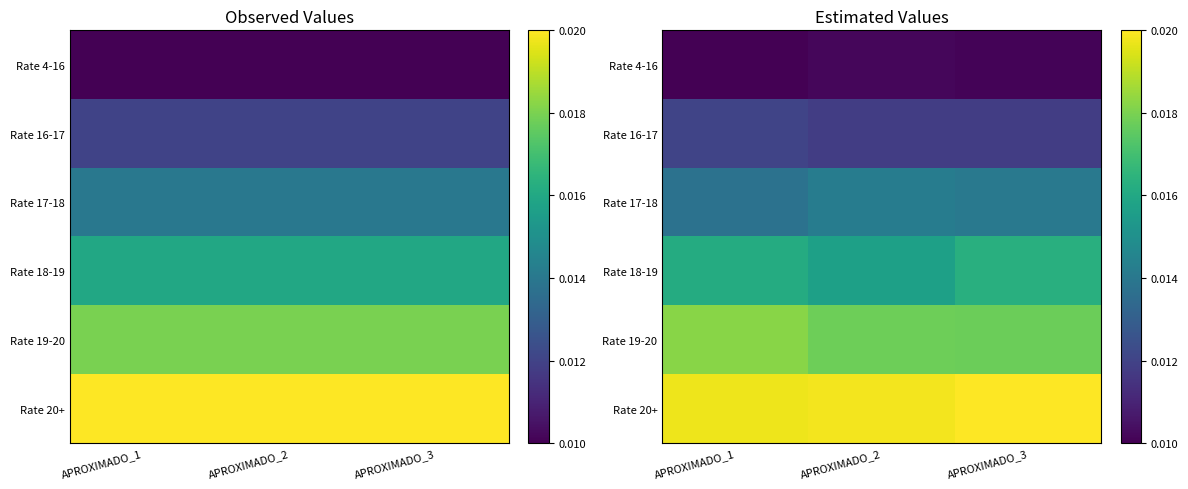

How many data points does each series have?

3